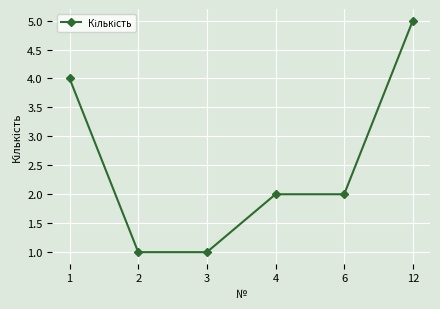

Which category has the highest value across all series?

12